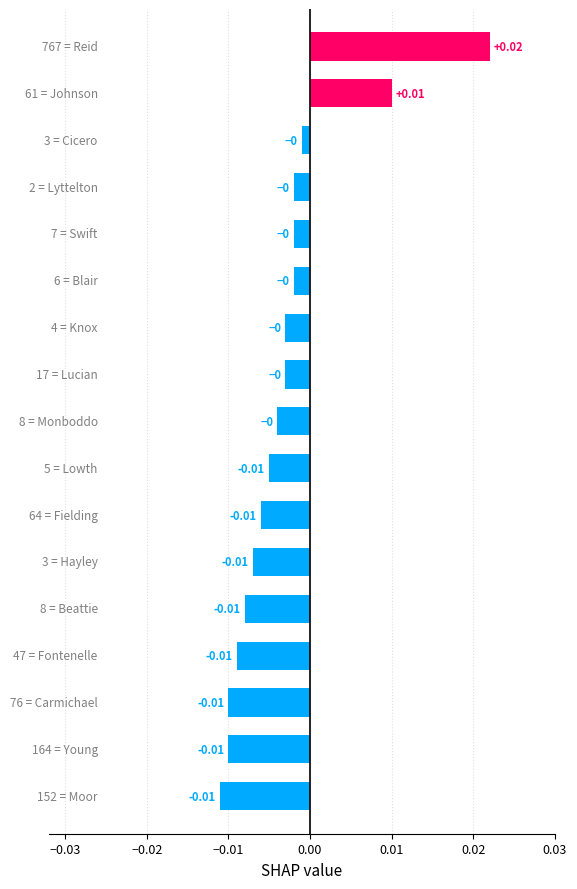

How many values exceed 0?

2